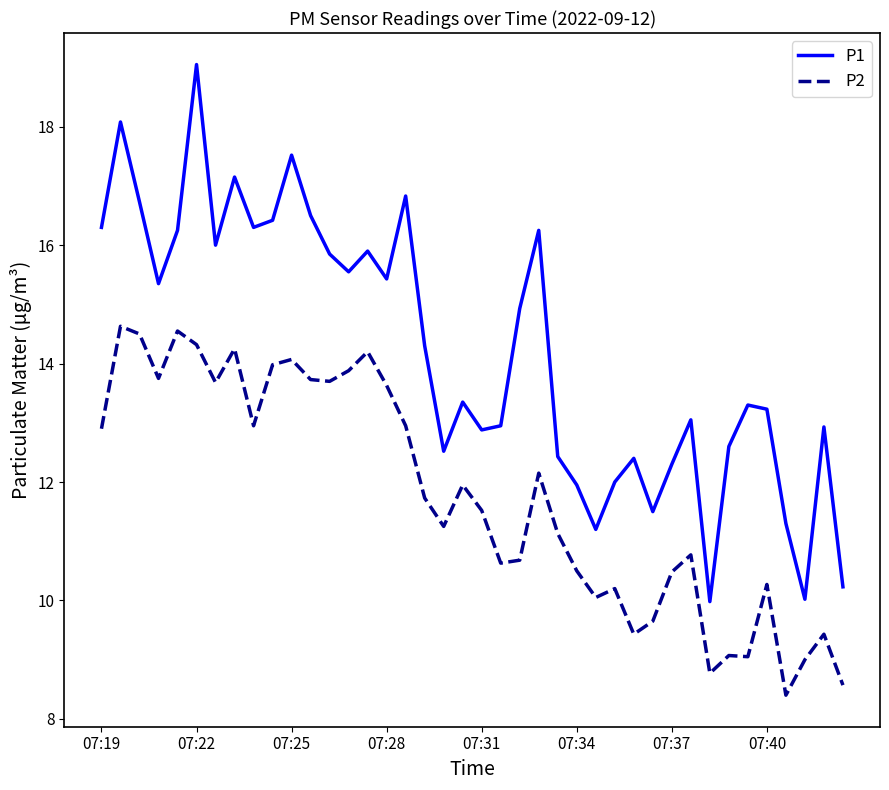

What is the difference between the maximum and minimum values in the P2 series?

6.2